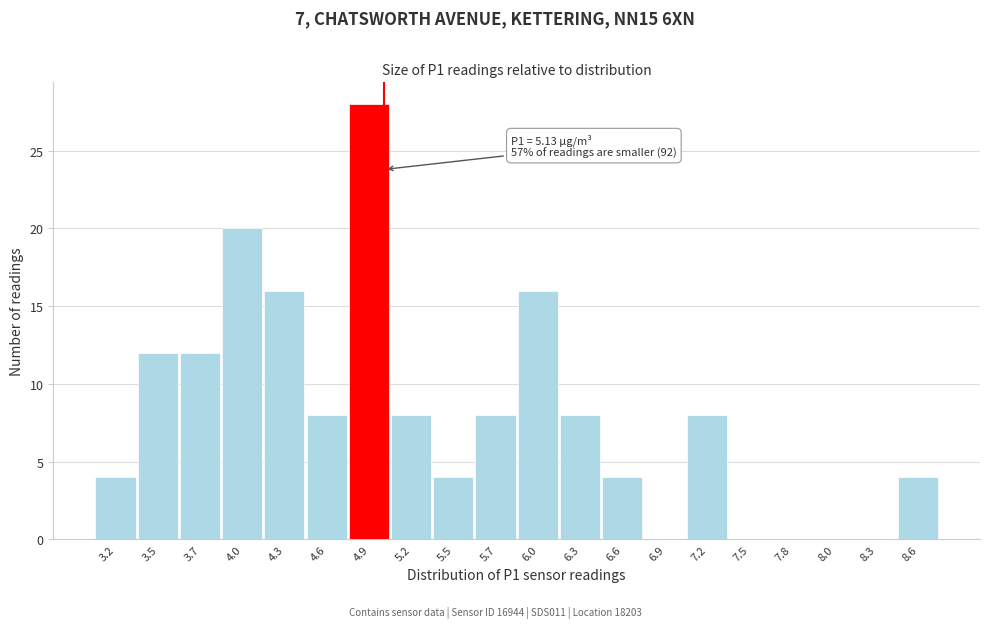

Reading left to right, what are all the values shown in this chart?

3.2=4	3.5=12	3.7=12	4.0=20	4.3=16	4.6=8	4.9=28	5.2=8	5.5=4	5.7=8	6.0=16	6.3=8	6.6=4	6.9=0	7.2=8	7.5=0	7.8=0	8.0=0	8.3=0	8.6=4